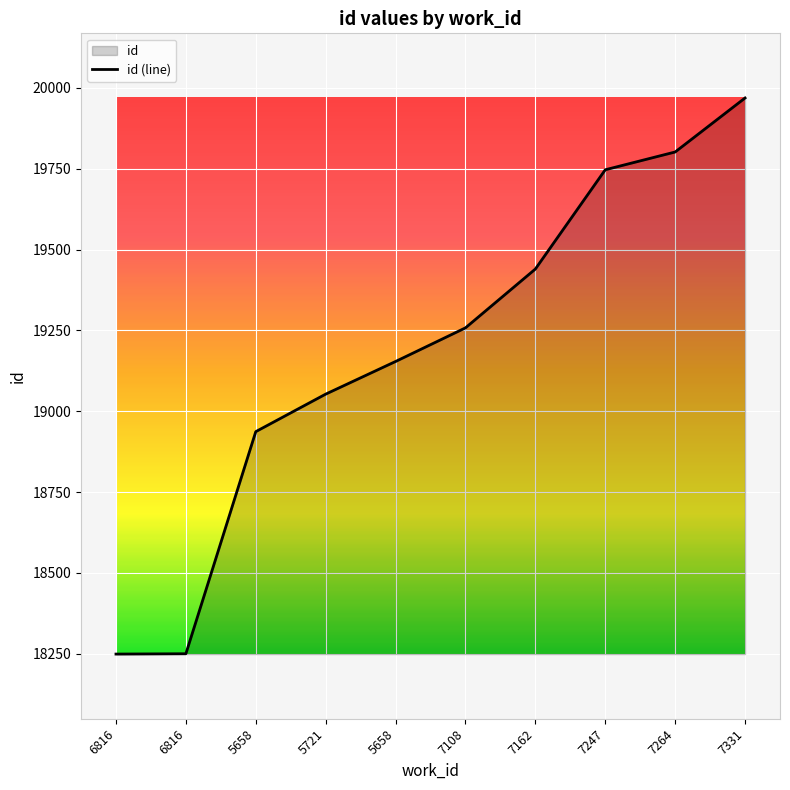

True or false: there are more than 2 points higher than both neighbors.

False